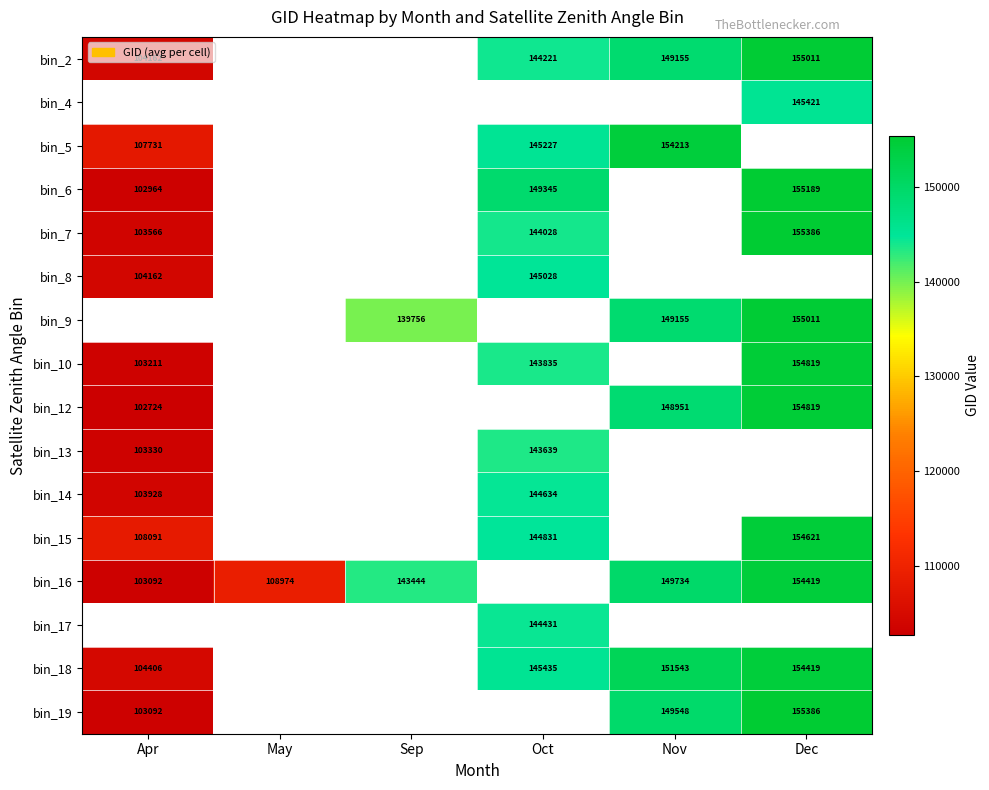

The bin_5 series shows 154213 at Nov. True or false?

True